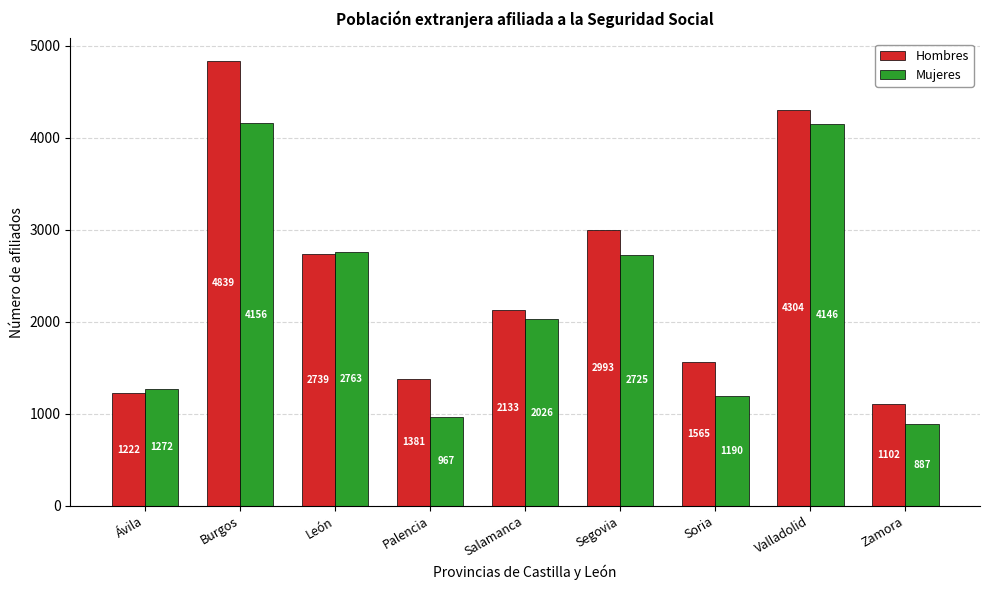

Is it true that Mujeres equals 2800 at Burgos?

False